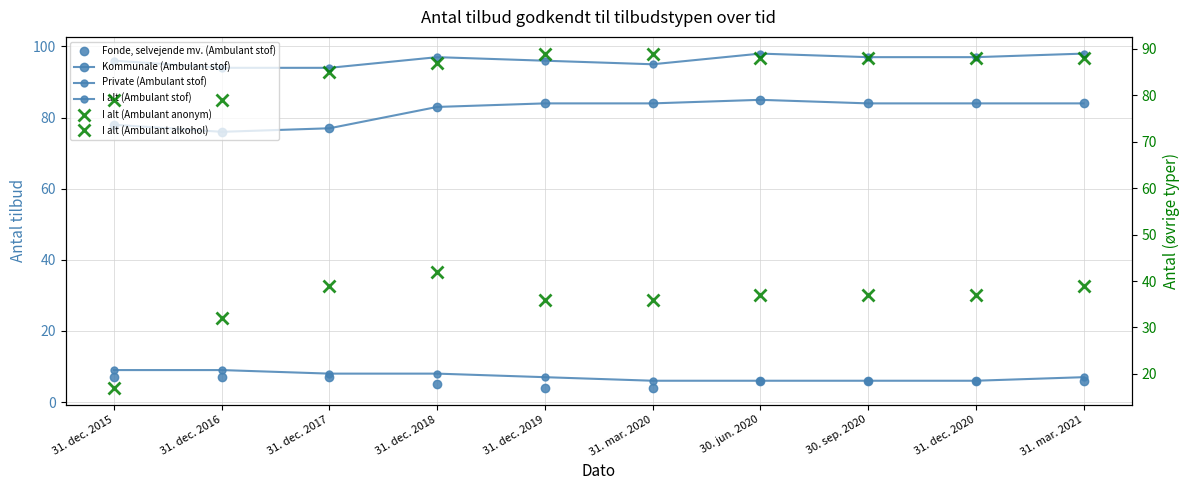

True or false: Kommunale (Ambulant stof) has more than 0 points higher than both neighbors.

True